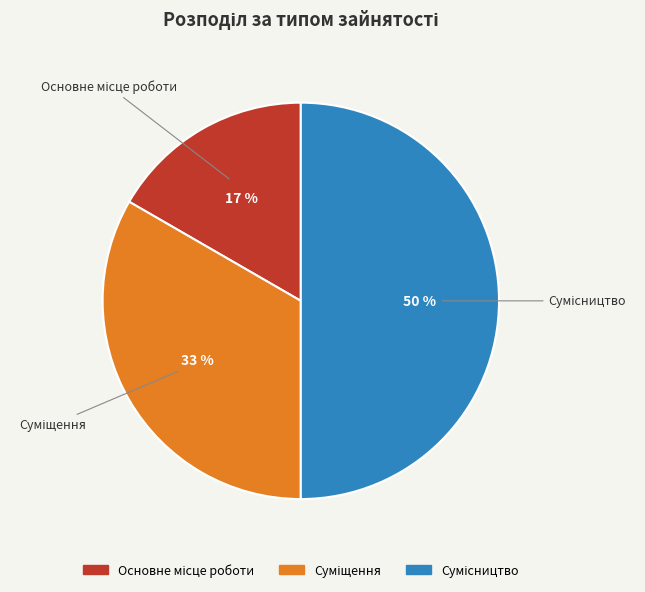

To the nearest percent, what is the difference between the largest and smallest slice percentages?

33%